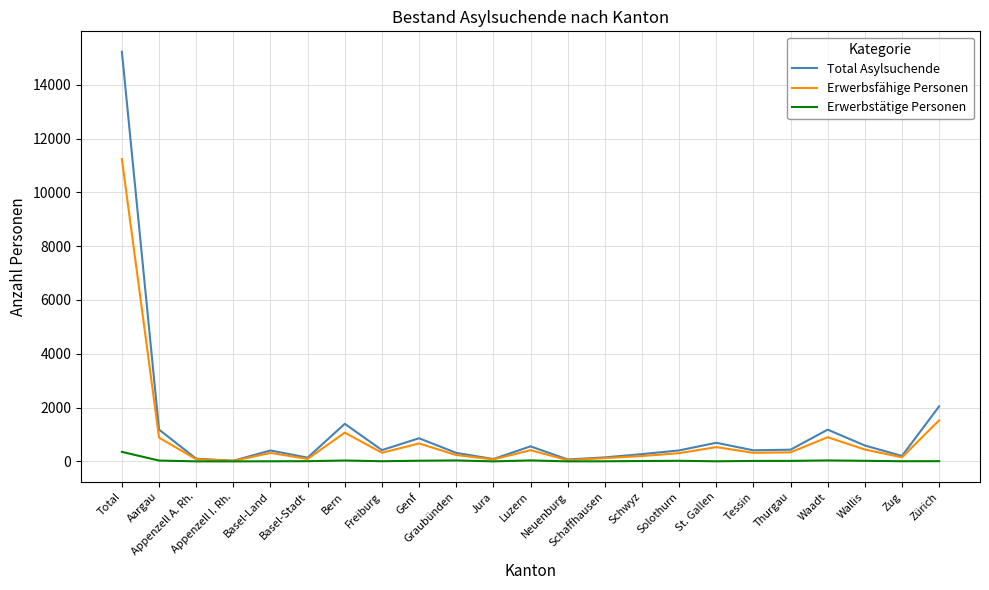

What is the minimum value shown in the chart?

1